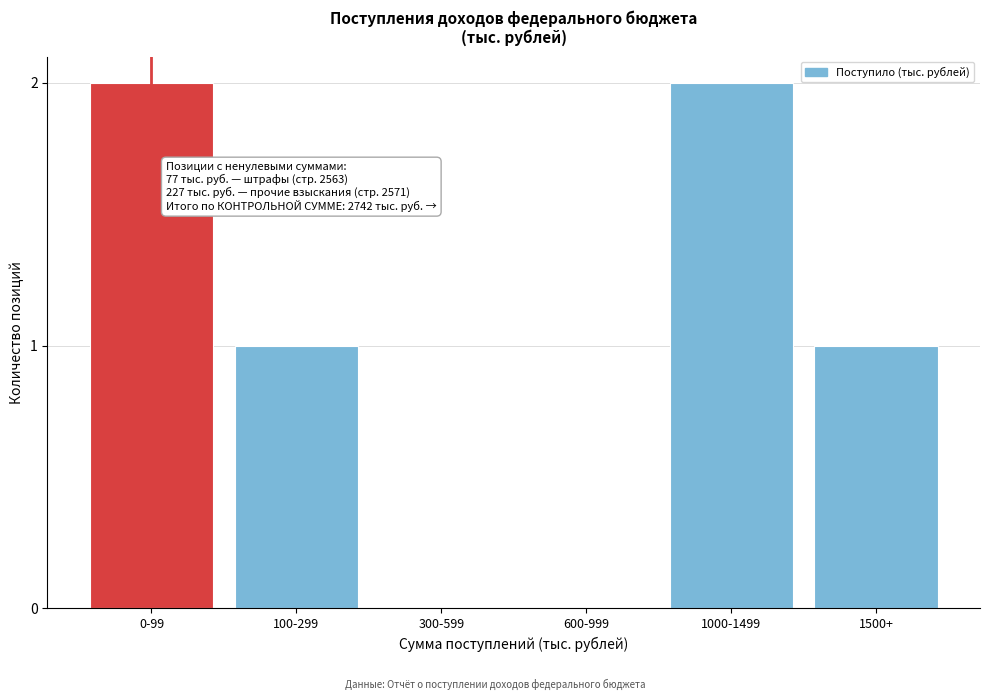

Reading left to right, transcribe all the data shown in this chart.

0-99=2	100-299=1	300-599=0	600-999=0	1000-1499=2	1500+=1